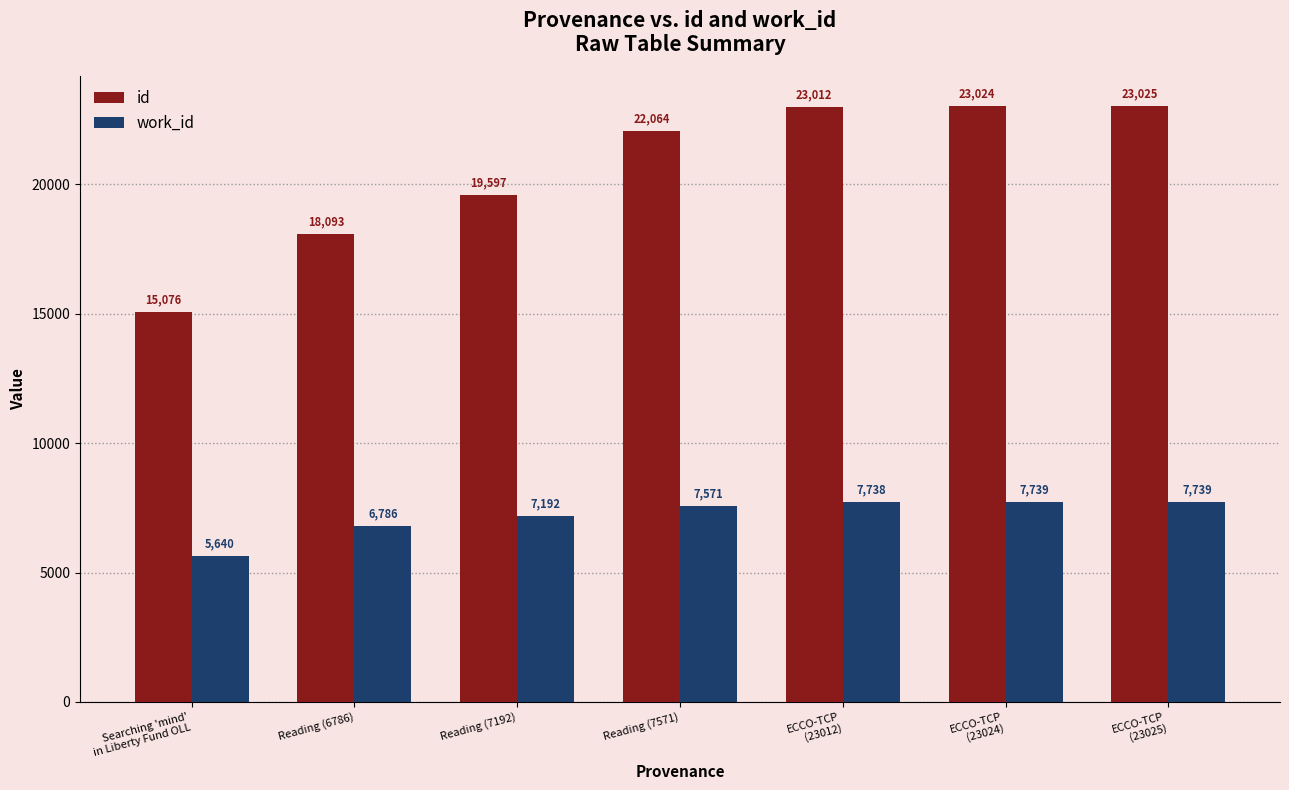

What is the difference between the maximum and minimum values in the id series?

7949